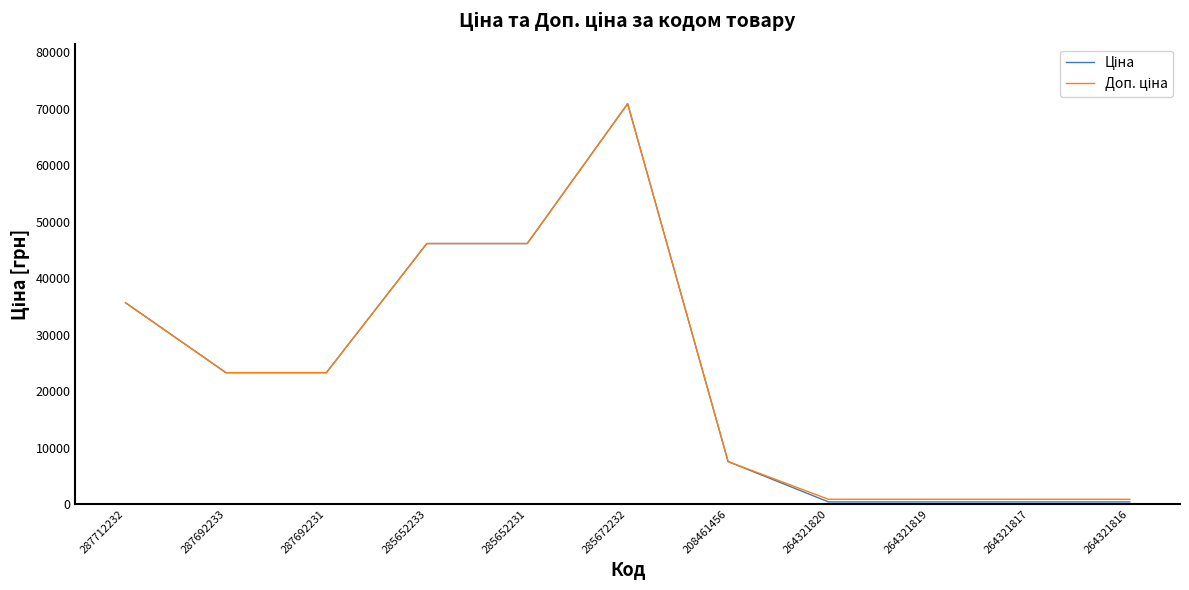

What is the total value across all series at 208461456?

15061.5